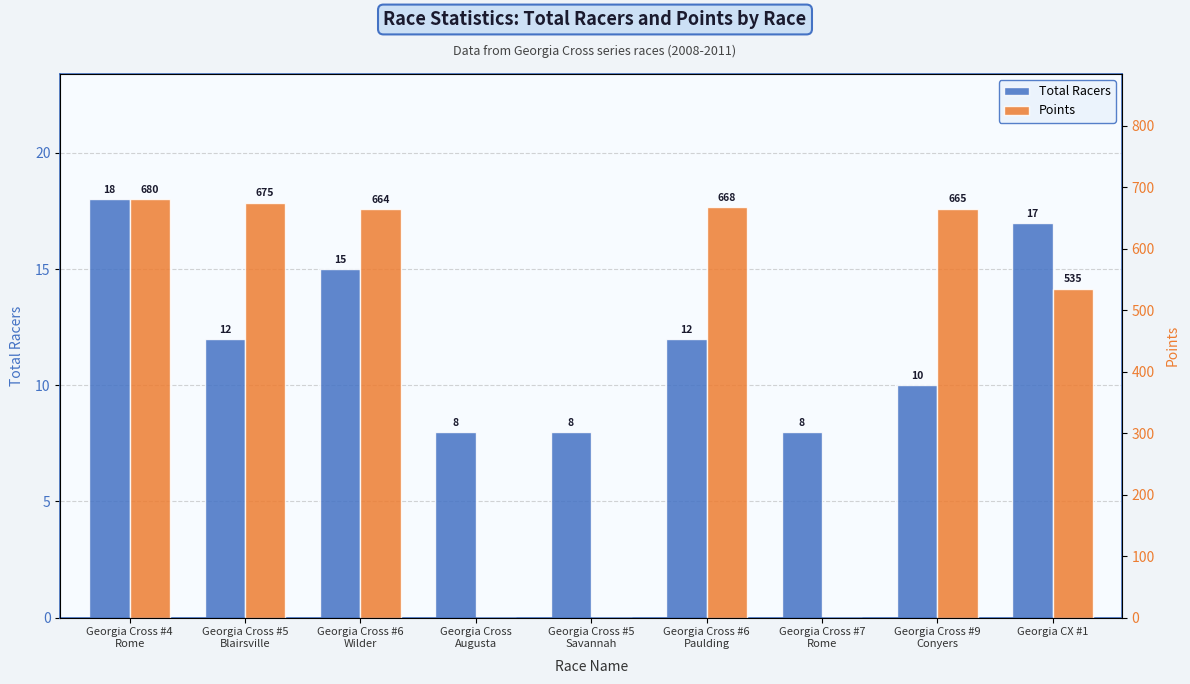

What is the sum of all Points values?

3887